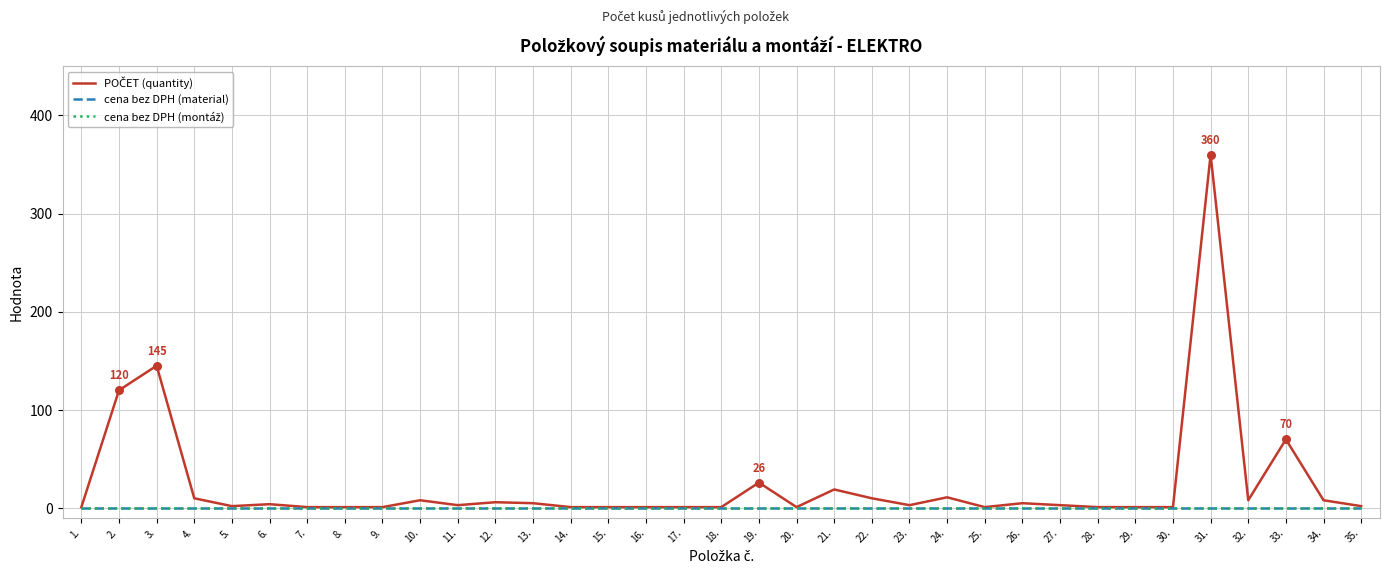

Does the chart have visible grid lines?

Yes